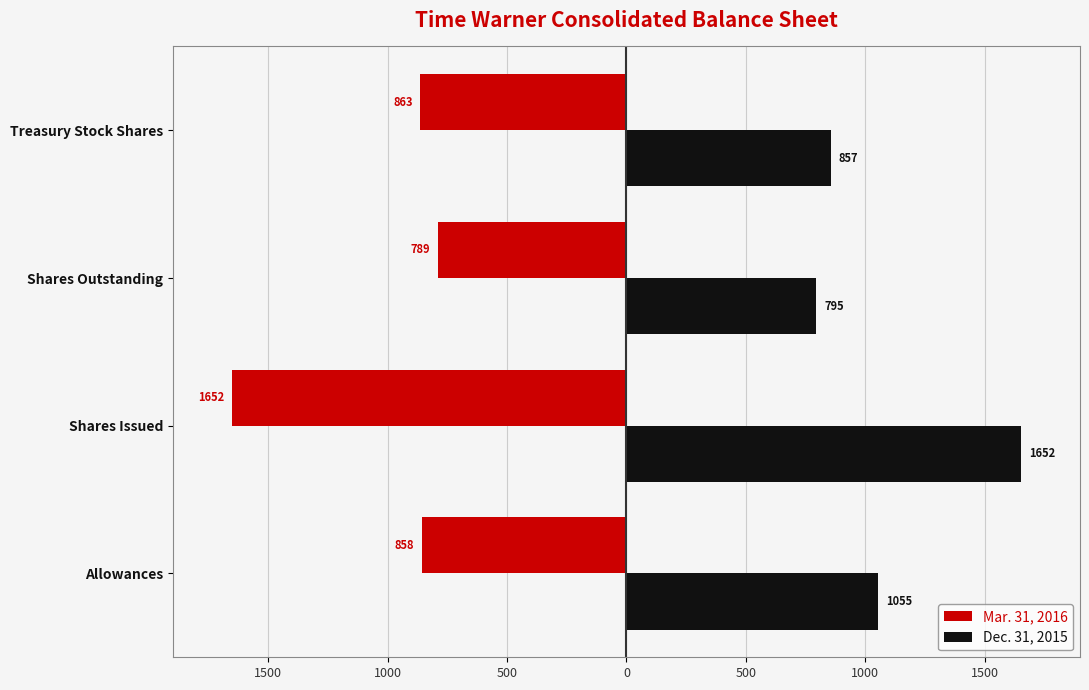

What are all the series names shown in the legend?

Mar. 31, 2016, Dec. 31, 2015